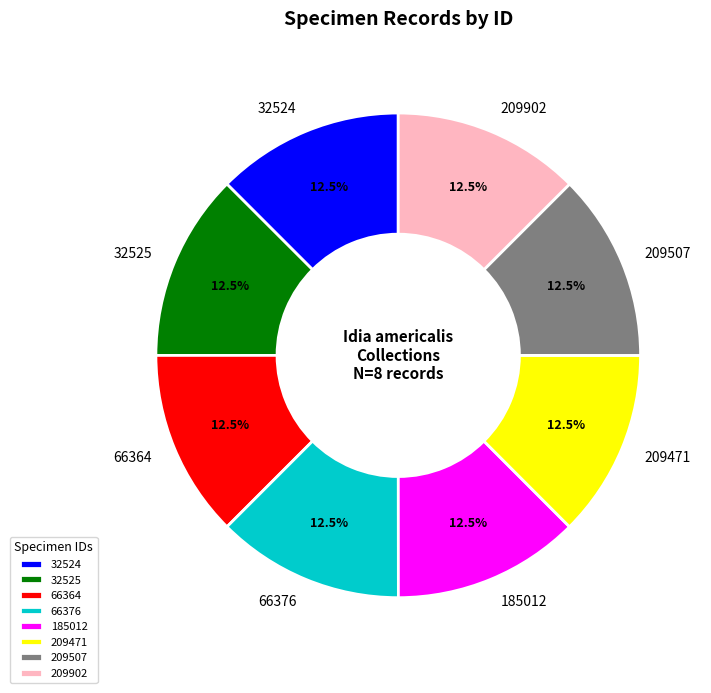

Does 209902 account for over 50% of the chart?

No